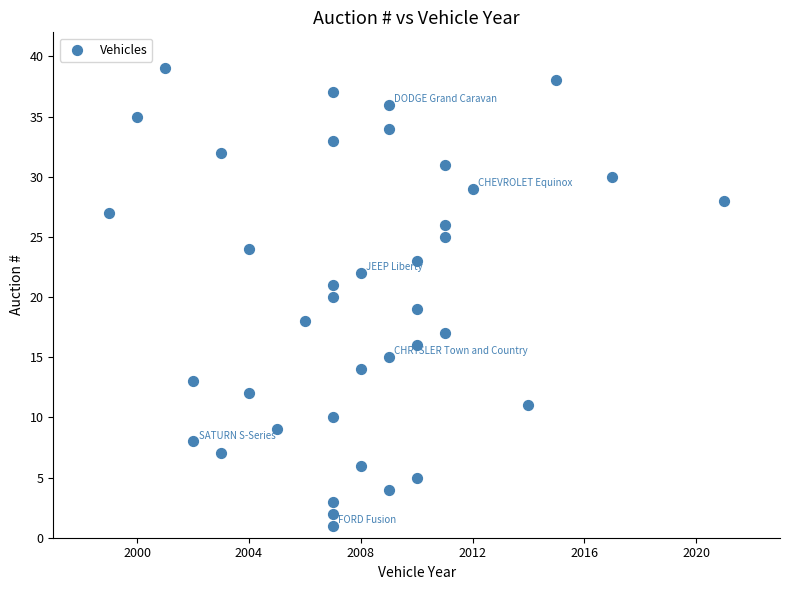

What is the range of X values (max minus min)?

22